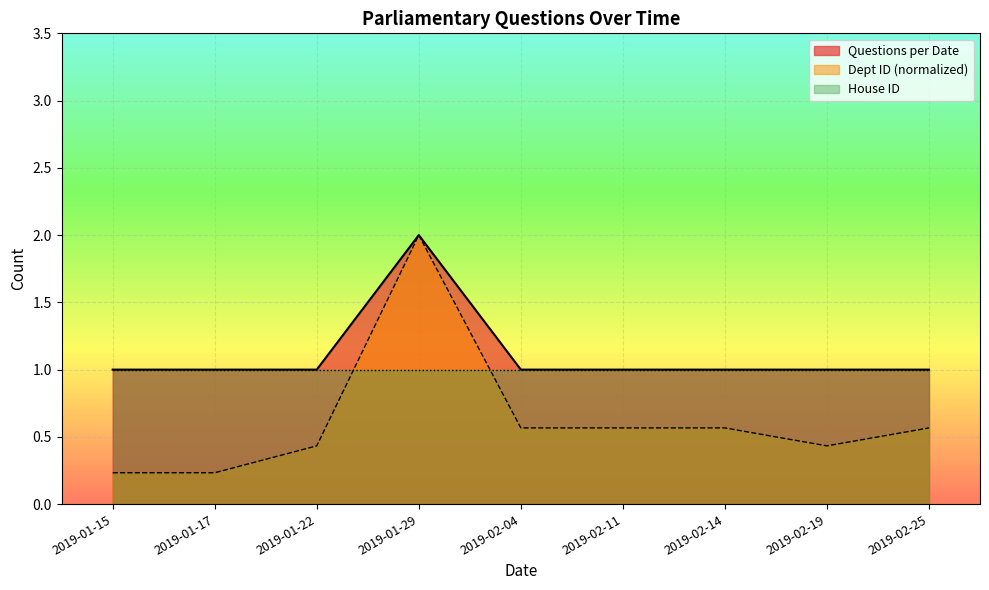

The value at 2019-02-25 is 1. True or false?

False